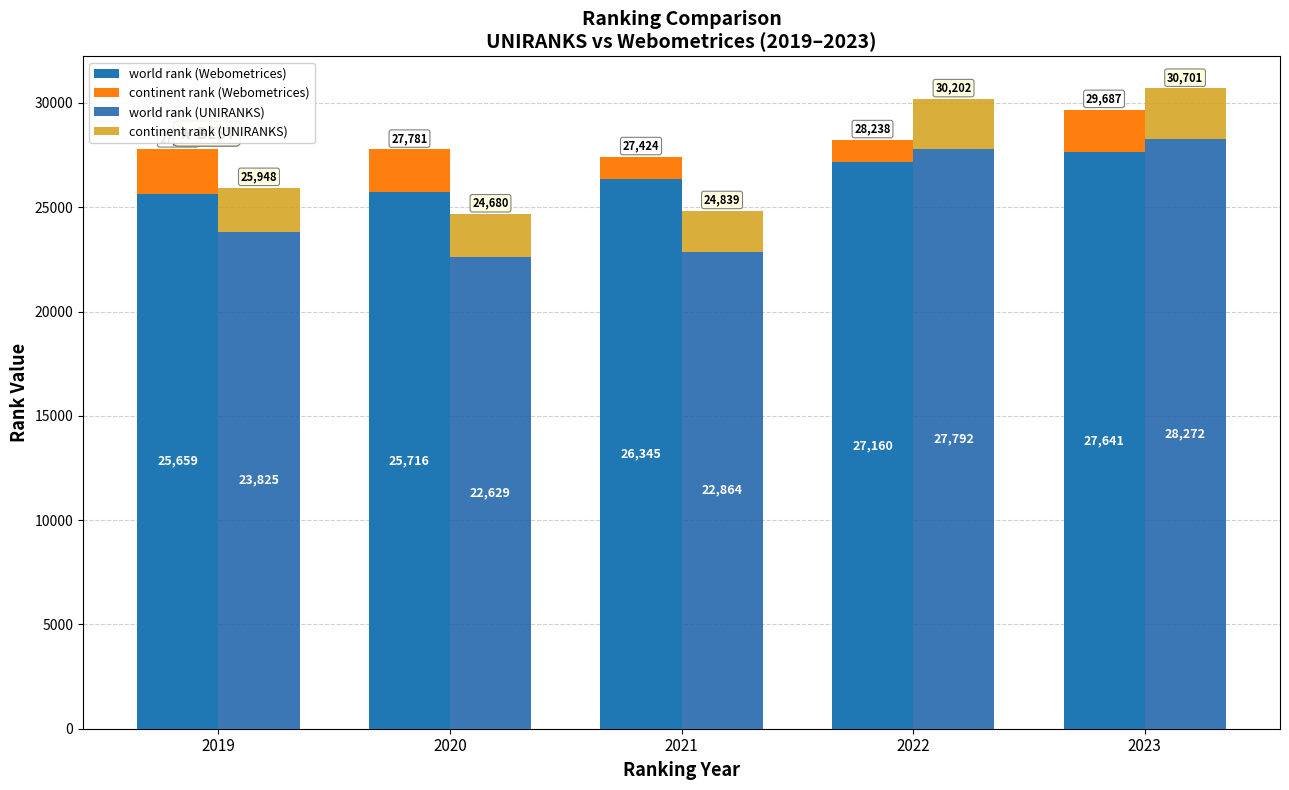

Which series has the widest spread of values?

world rank (UNIRANKS)